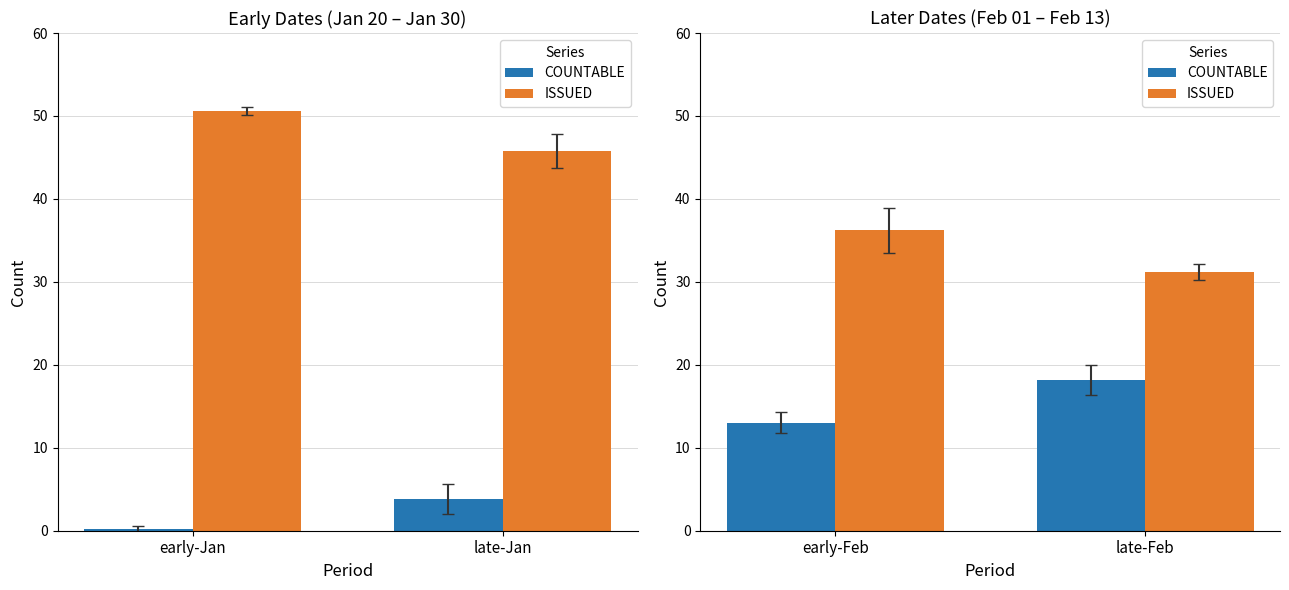

How many series are shown in this chart?

2